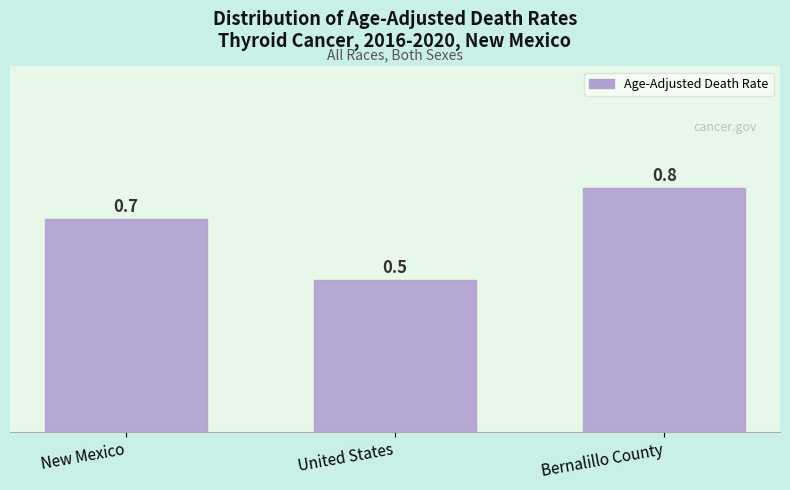

Reading left to right, extract all data points from this chart.

New Mexico=0.7	United States=0.5	Bernalillo County=0.8